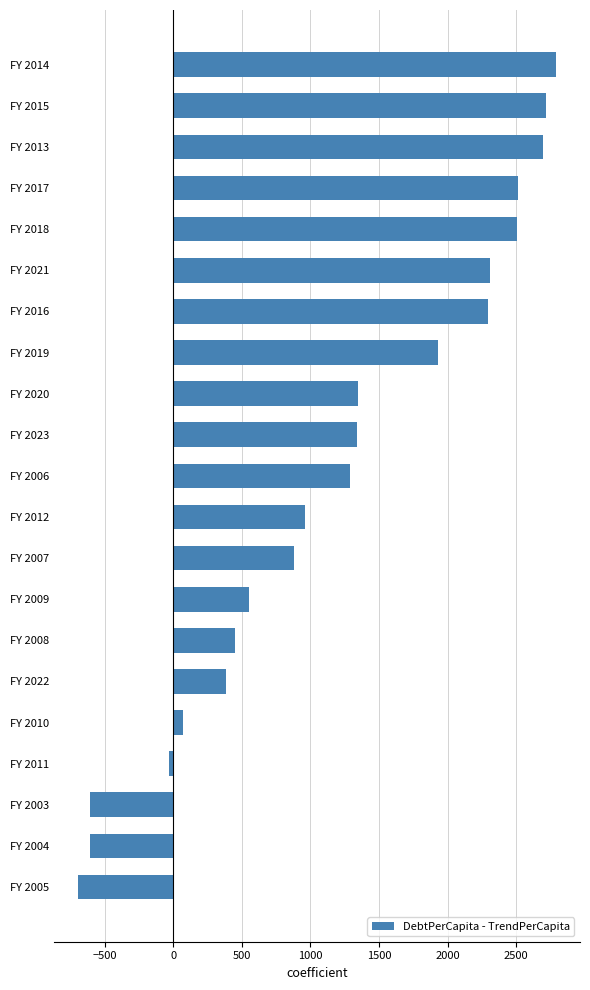

How many positive values are there?

17